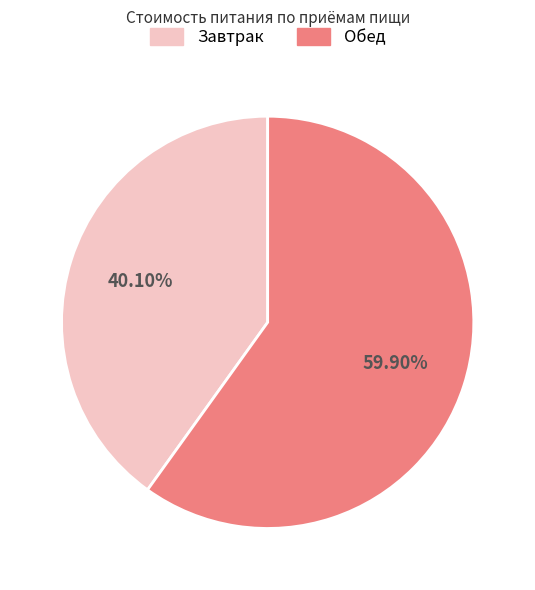

How many slices are in this pie chart?

2